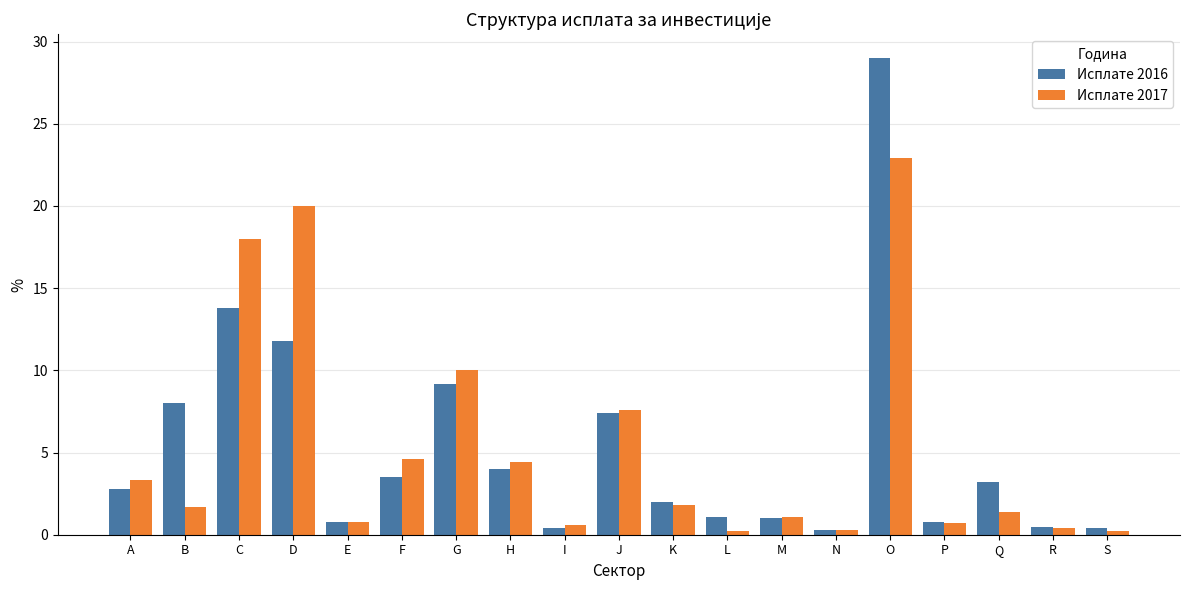

What are all the series names shown in the legend?

Исплате 2016, Исплате 2017